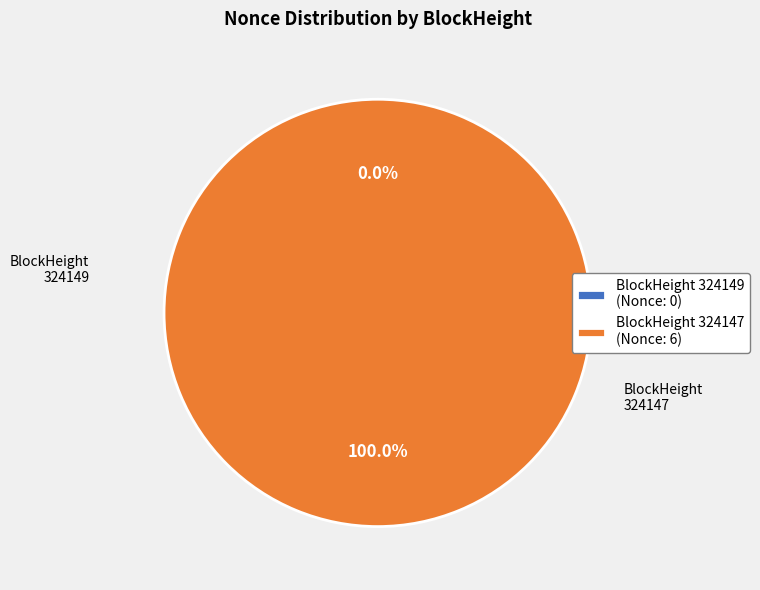

To the nearest percent, what is the difference between the largest and smallest slice percentages?

100%